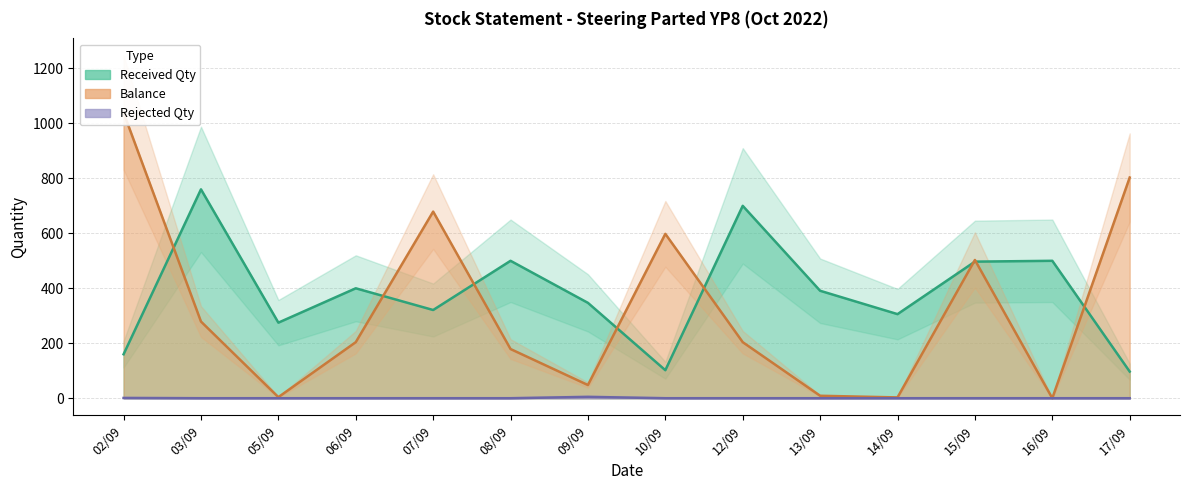

What position from the left is 15/09?

12